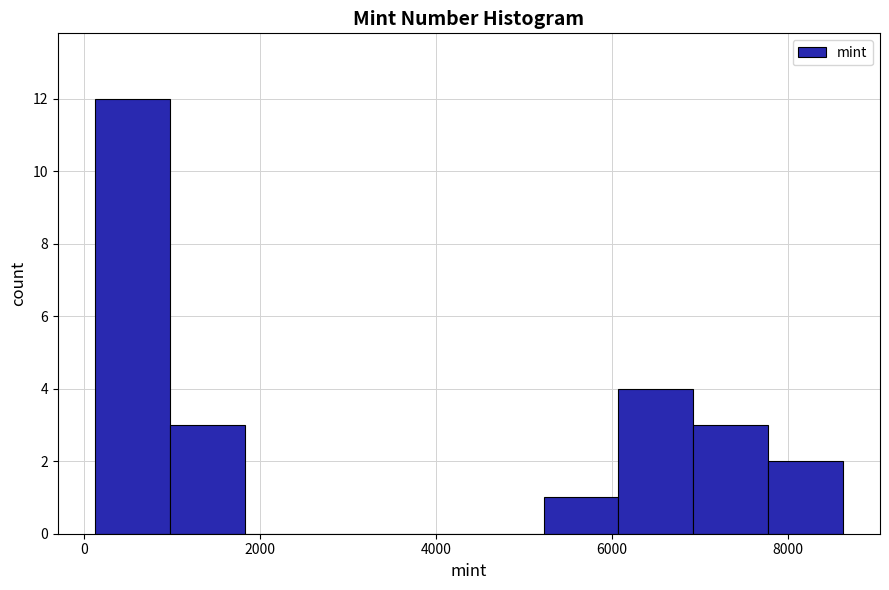

Which range on the x-axis has the tallest bar?

200 to 1000